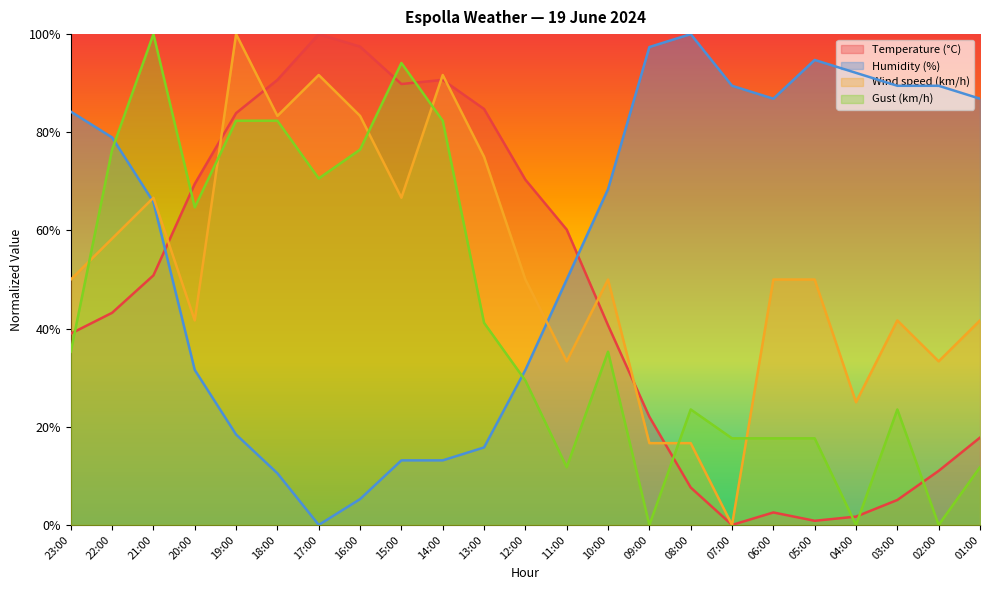

At which category does Temperature (°C) reach its first local valley?

15:00